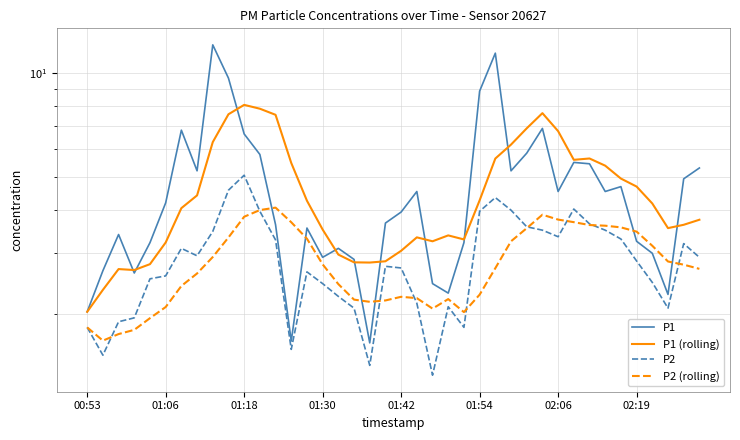

What is the value of the P1 point at the 27th from the left?

11.4